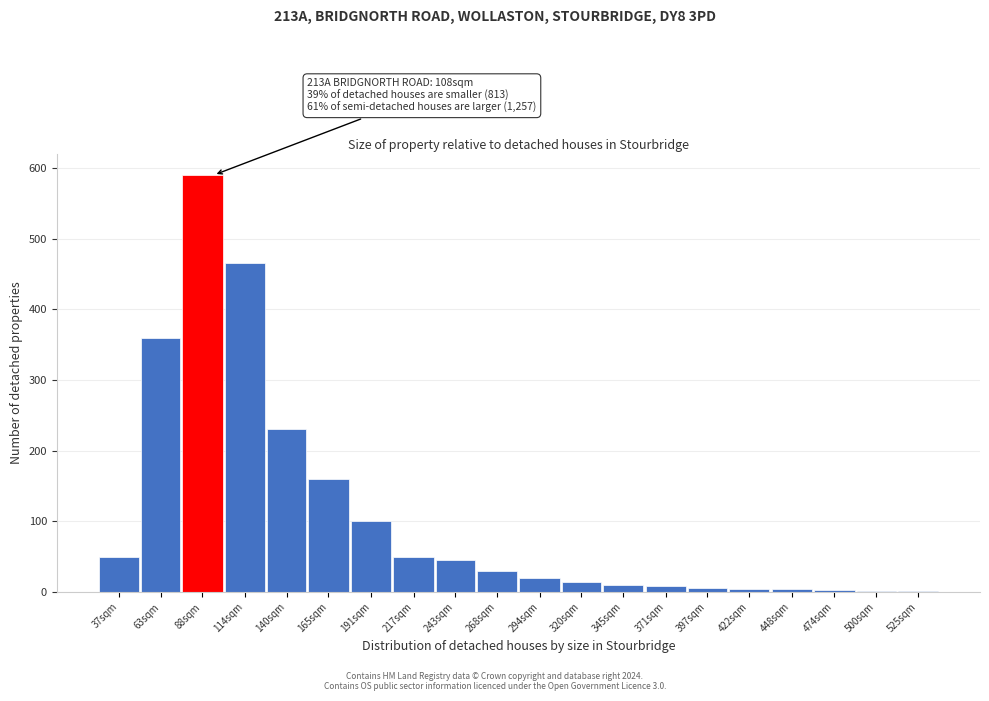

What is the change in value from 191sqm to 268sqm?

-70